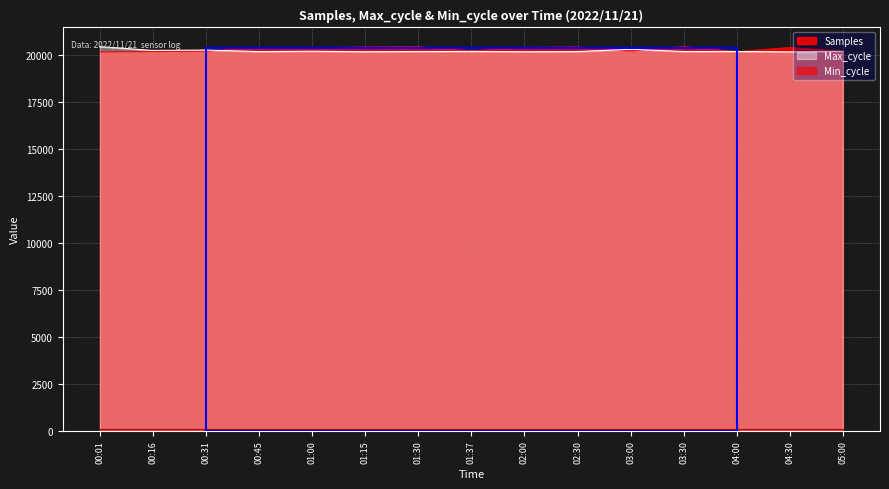

True or false: Samples has a value of 29753.6 at 05:00.

False